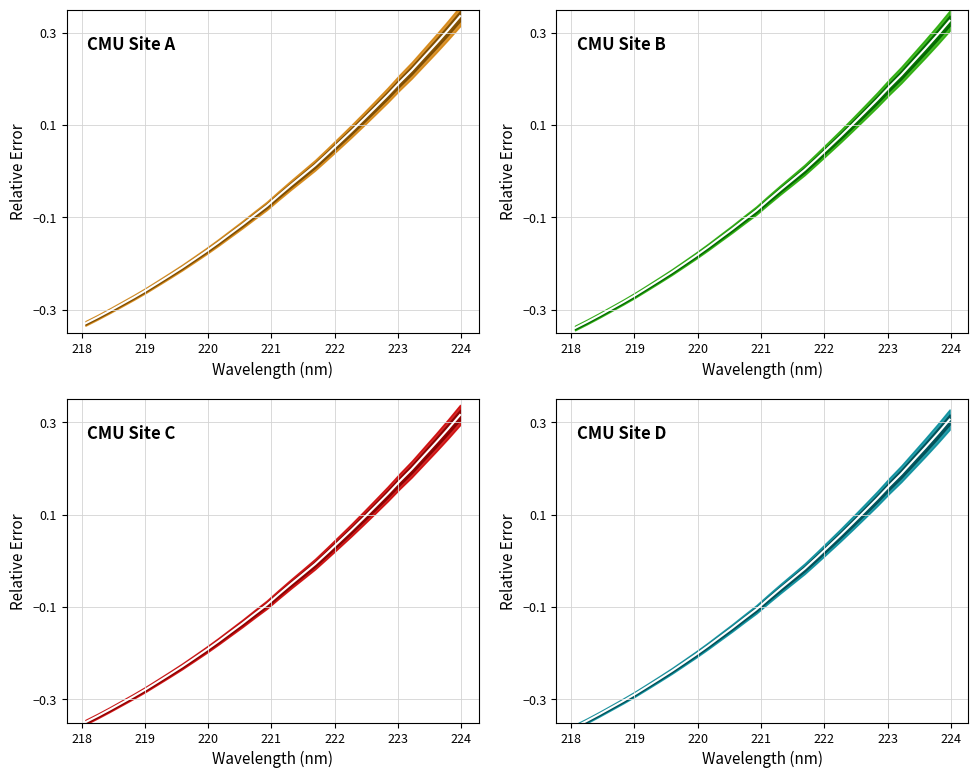

At how many categories does at least one series exceed 0?

13